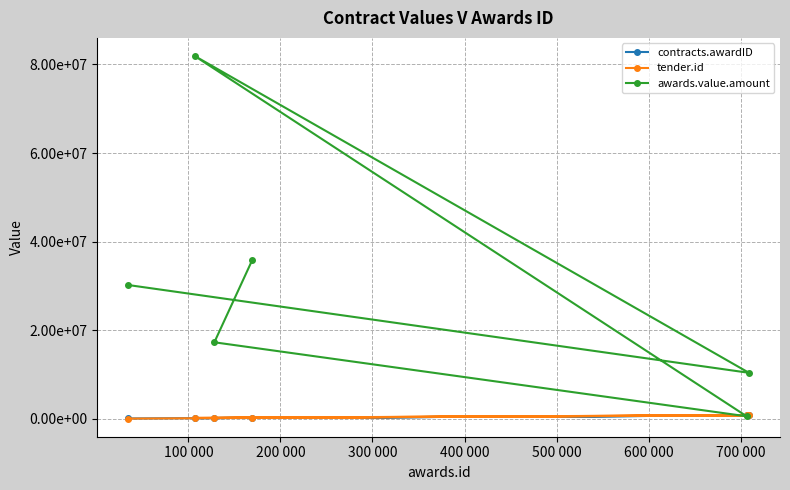

Reading left to right, what are all the values shown in this chart?

contracts.awardID: 169571.0	128144.0	706621.0	106829.0	709137.0	34777.0
tender.id: 182853.0	136118.0	781993.0	154015.0	744427.0	3026.0
awards.value.amount: 35921718.0	17241379.0	517241.4	81916122.7	10344827.6	30172413.8